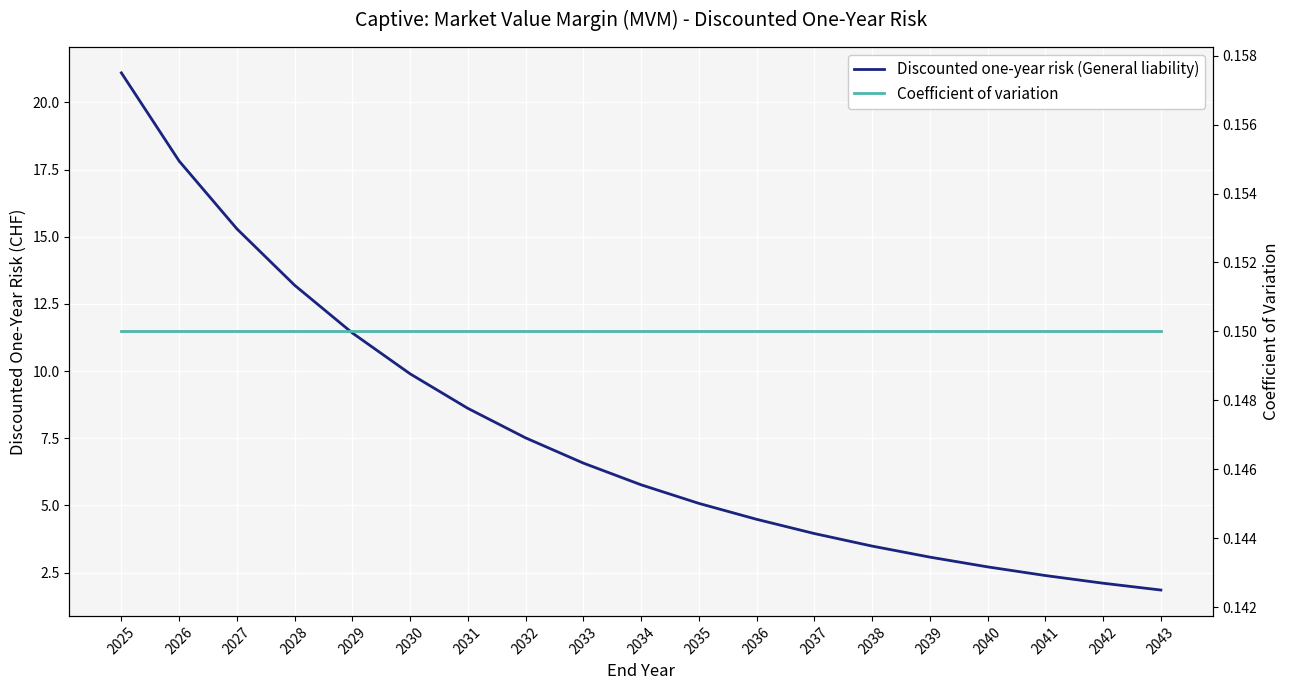

What is the minimum value shown in the chart?

0.1